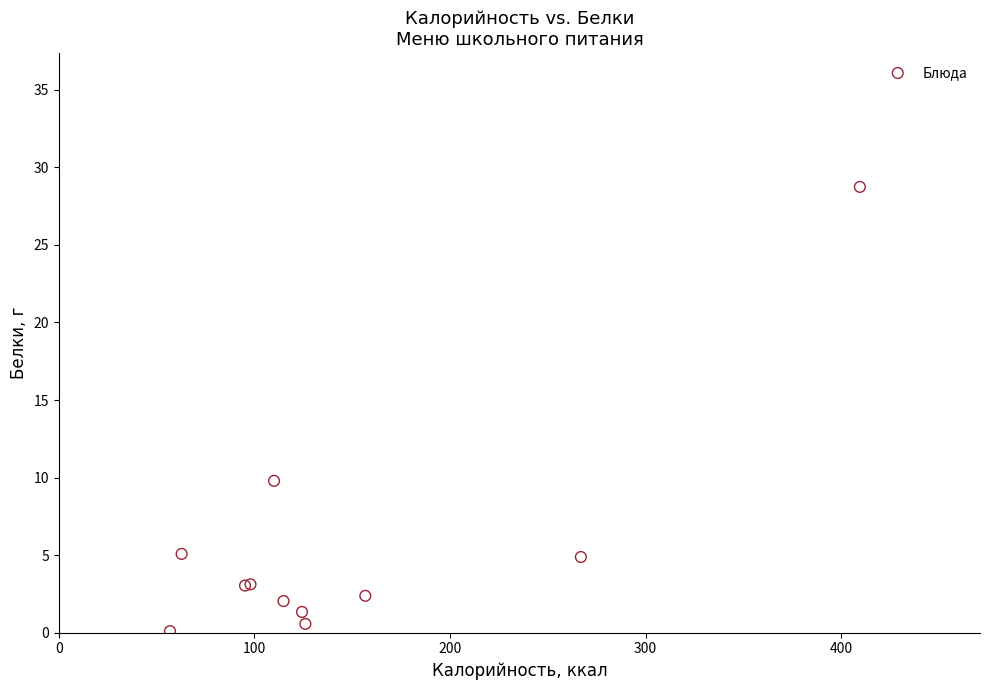

What Y value in the scatter plot is closest to 14?

9.8